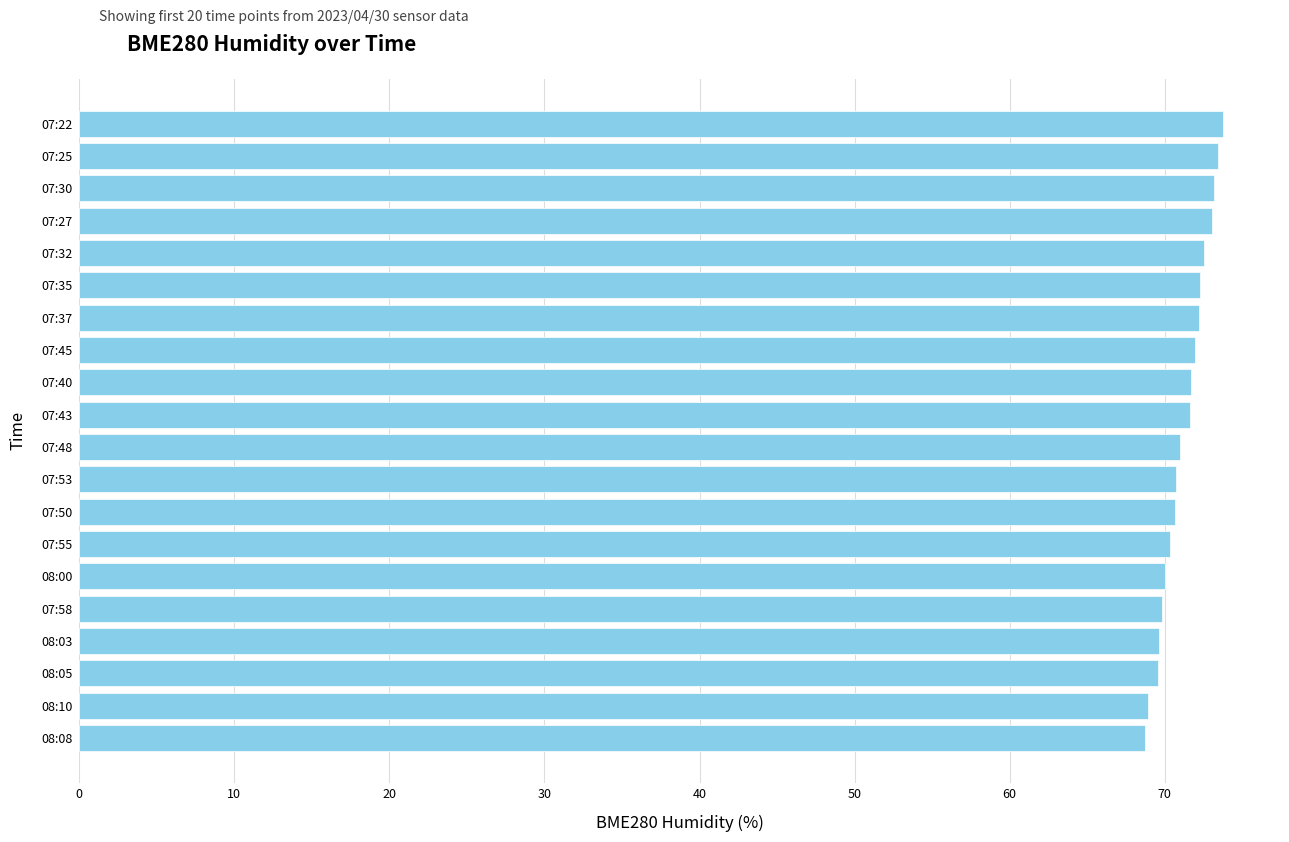

What is the maximum value shown in the chart?

73.7